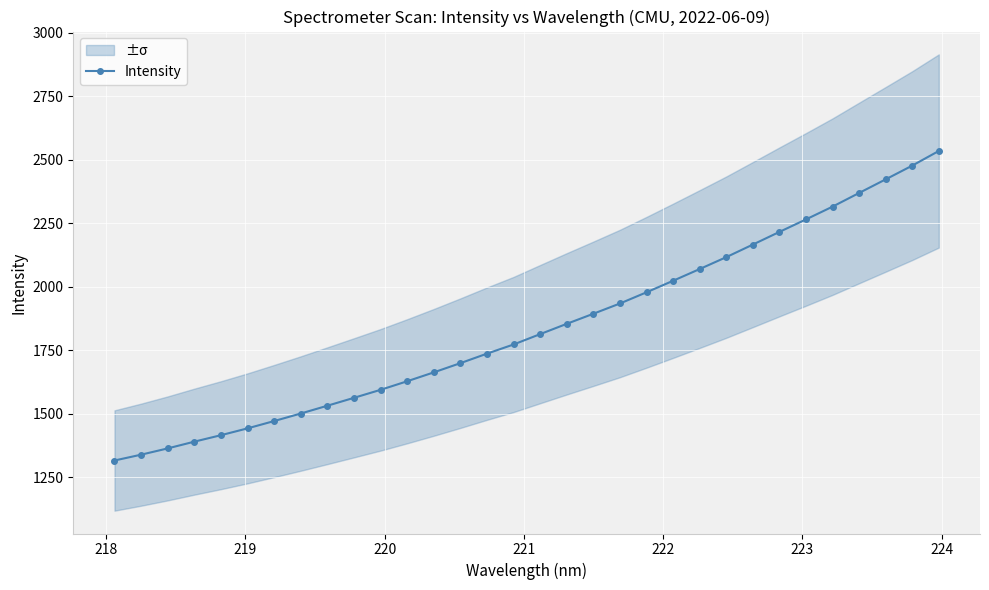

Reading left to right, extract all data points from this chart.

1316.6	1339.5	1364.3	1390.8	1416.2	1443.2	1472.0	1501.6	1532.3	1563.4	1594.9	1628.6	1663.6	1699.8	1737.3	1773.3	1814.1	1854.6	1894.3	1934.6	1978.7	2024.1	2070.2	2117.0	2166.5	2216.3	2265.5	2315.8	2369.6	2423.1	2477.2	2534.9